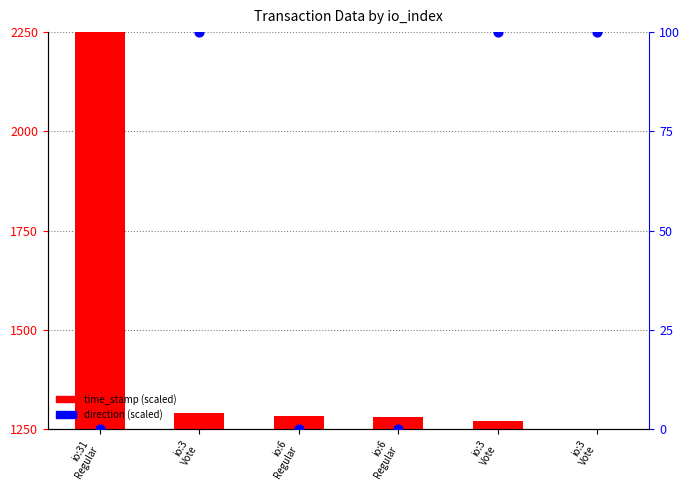

What are all the series names shown in the legend?

time_stamp (scaled), direction (scaled)